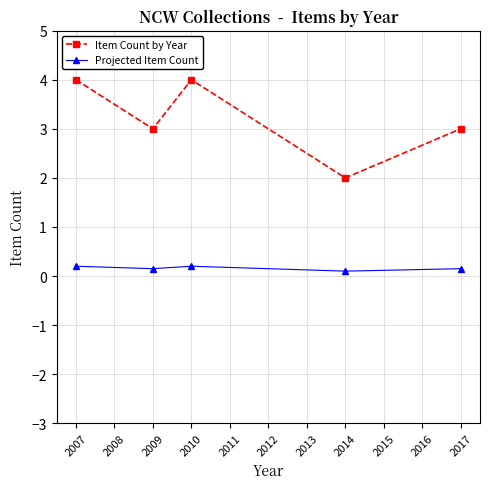

Is it true that Item Count by Year equals 3.0 at 2017?

True